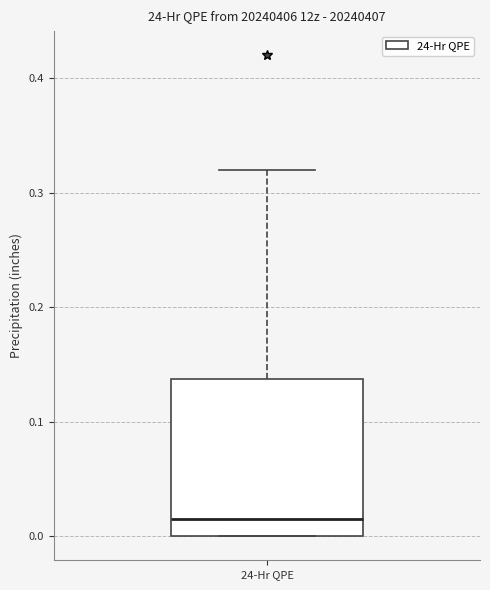

Read this box plot against the y-axis: the position of the median line, the range covered by the box, and the ends of both whiskers. The values are not printed on the chart, so give them approximately, as read against the axis.

median 0.02, box 0.00 to 0.14, whiskers 0.00 to 0.32